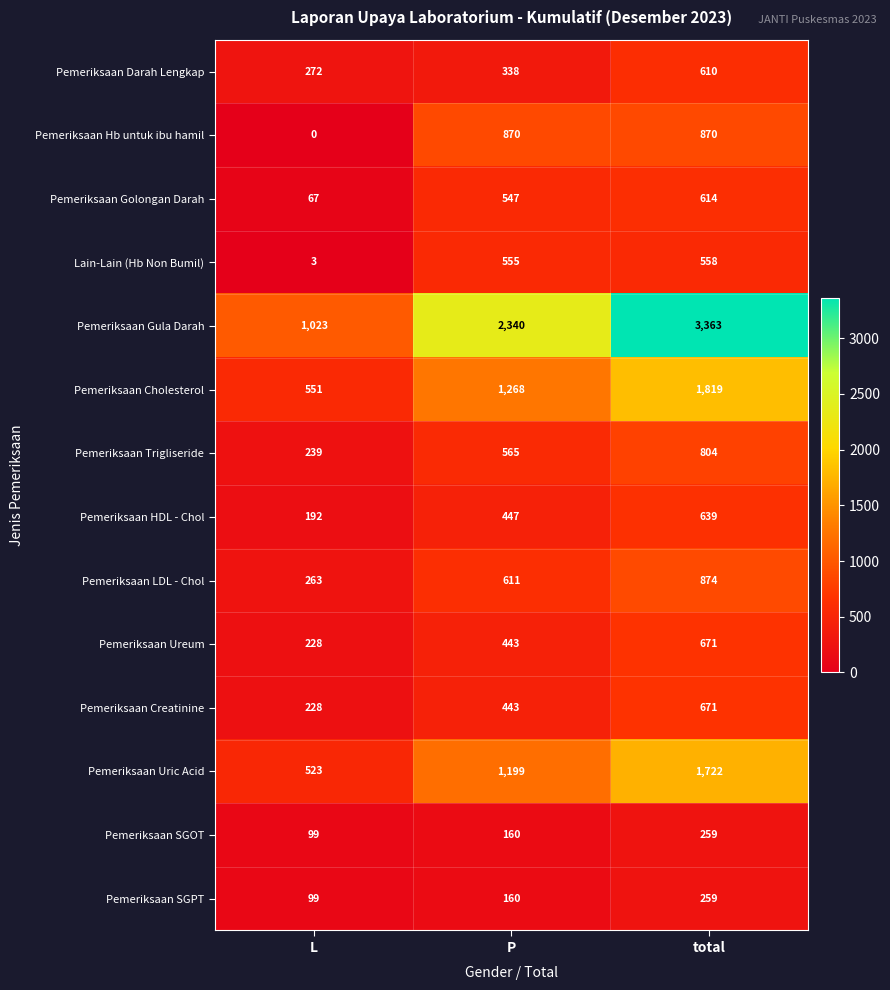

What is the total value across all series at P?

9946